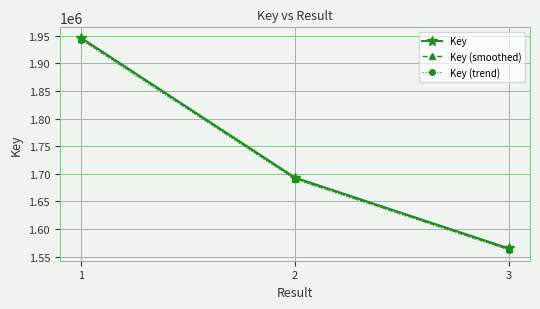

At which label does Key (trend) reach its peak?

1